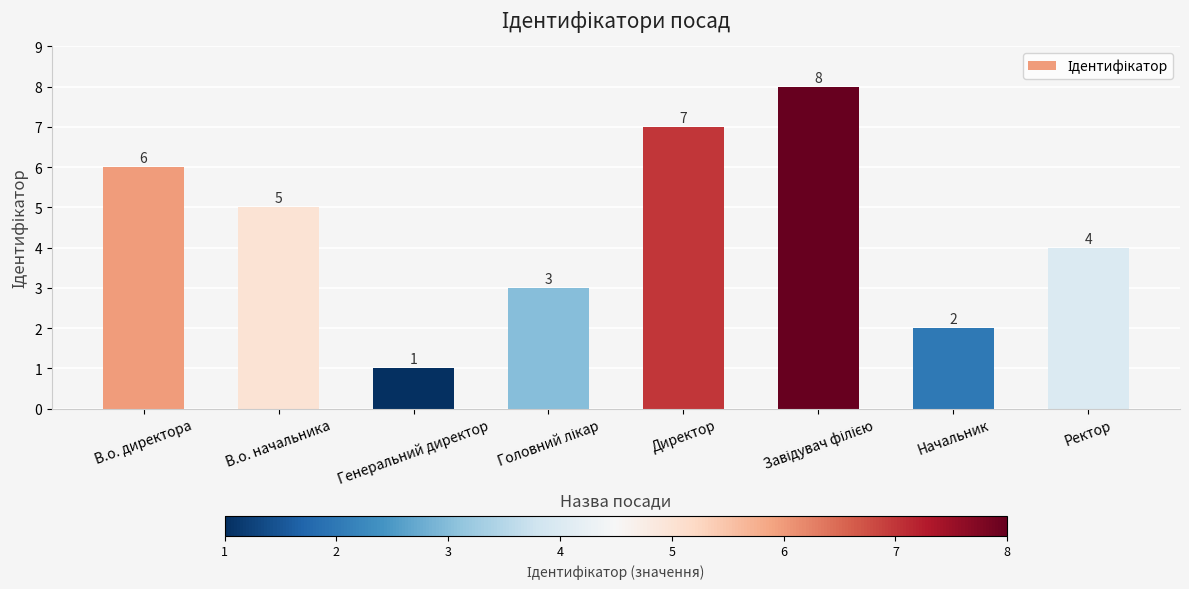

The value at В.о. начальника is 5. True or false?

True